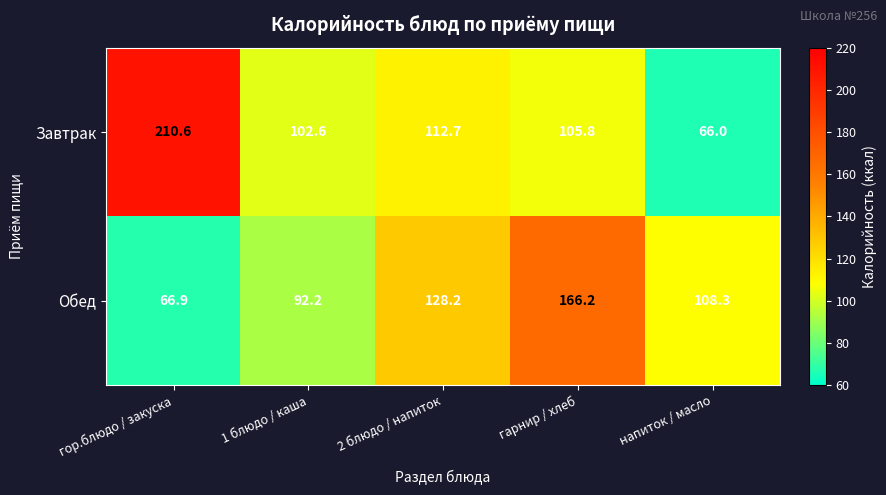

Reading right to left, list all the values displayed in this chart.

Завтрак: 66.0	105.8	112.7	102.6	210.6
Обед: 108.3	166.2	128.2	92.2	66.9